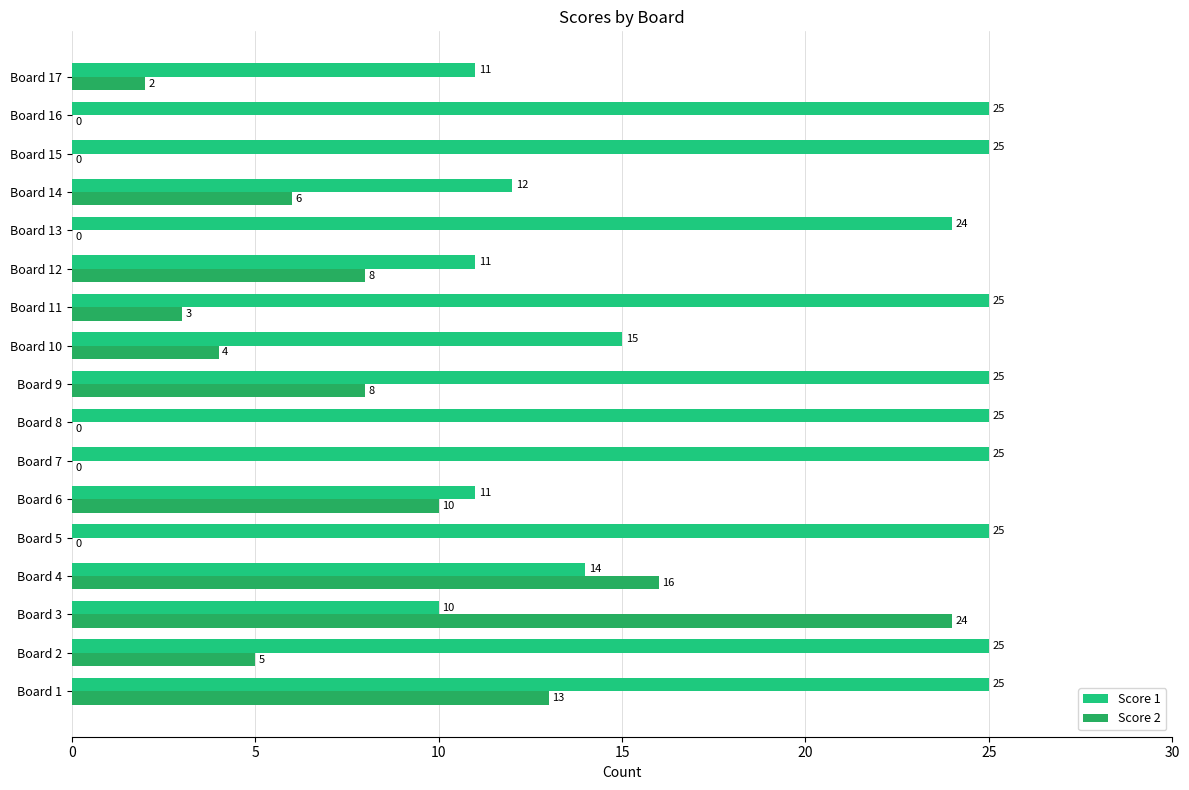

The value of Score 1 at Board 2 is 5. True or false?

False